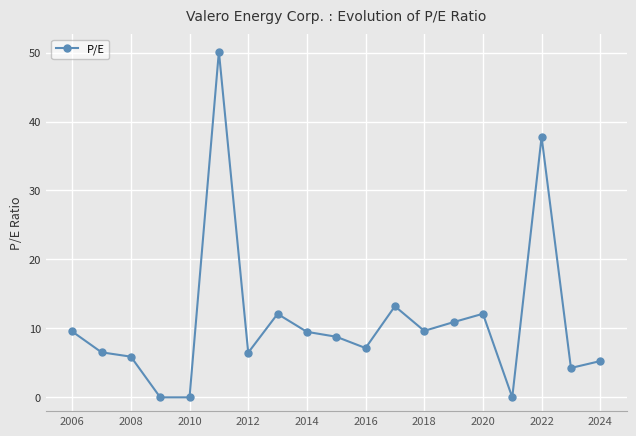

What is the value of the 9th point from the left?

9.5